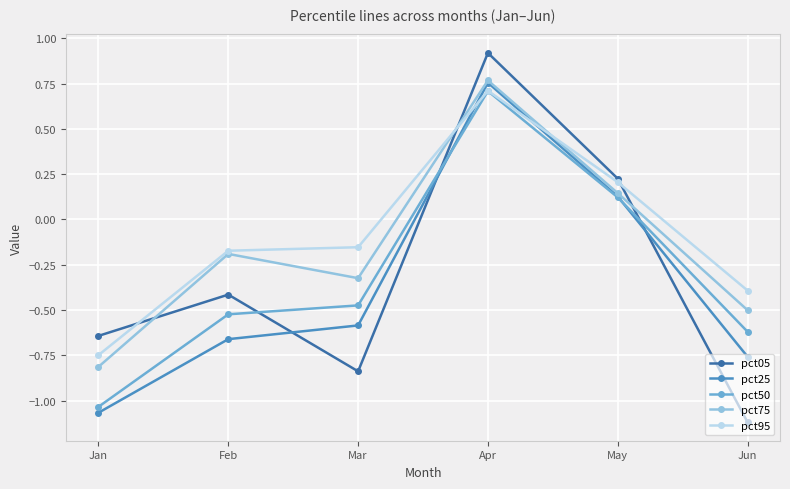

Is it true that pct95 equals 0.1 at May?

False